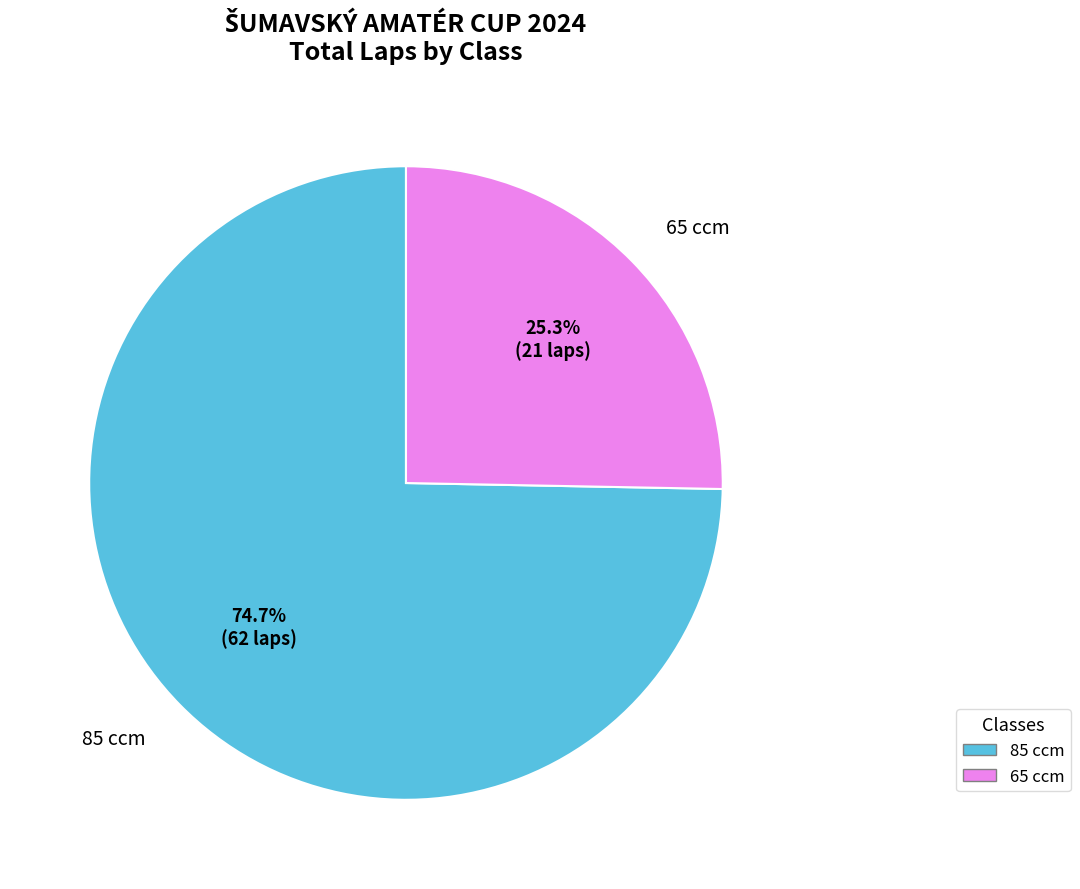

Count the number of slices in the pie.

2